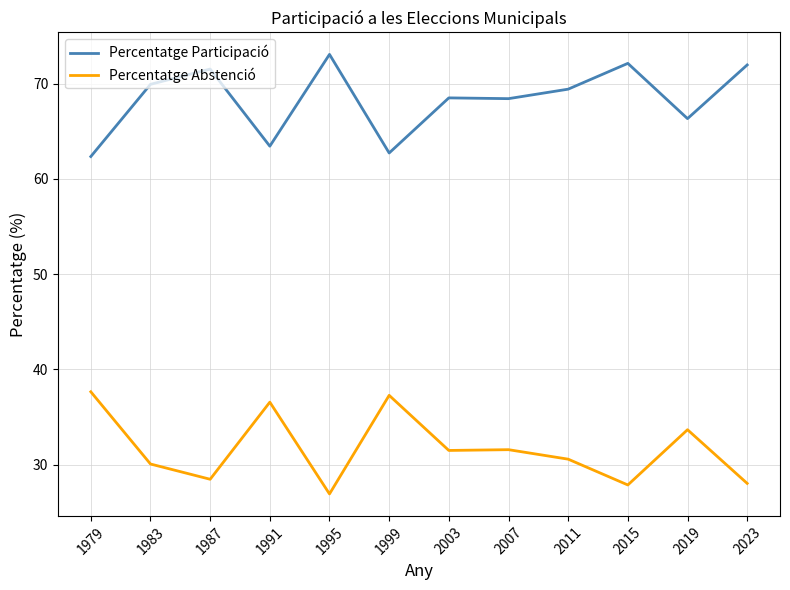

What are all the series names shown in the legend?

Percentatge Participació, Percentatge Abstenció